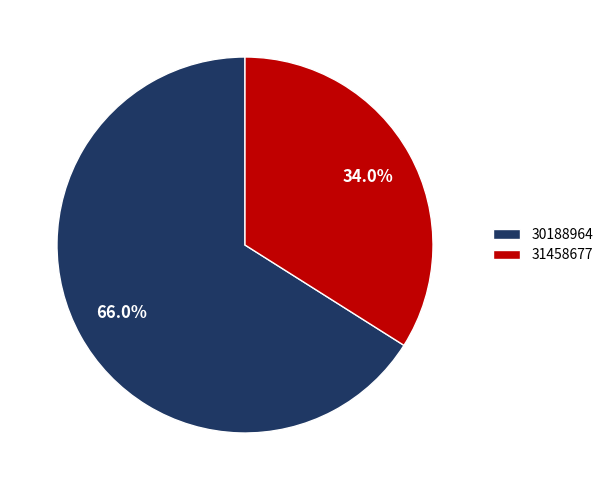

To the nearest percent, what is the combined percentage of 31458677 and 30188964?

100%